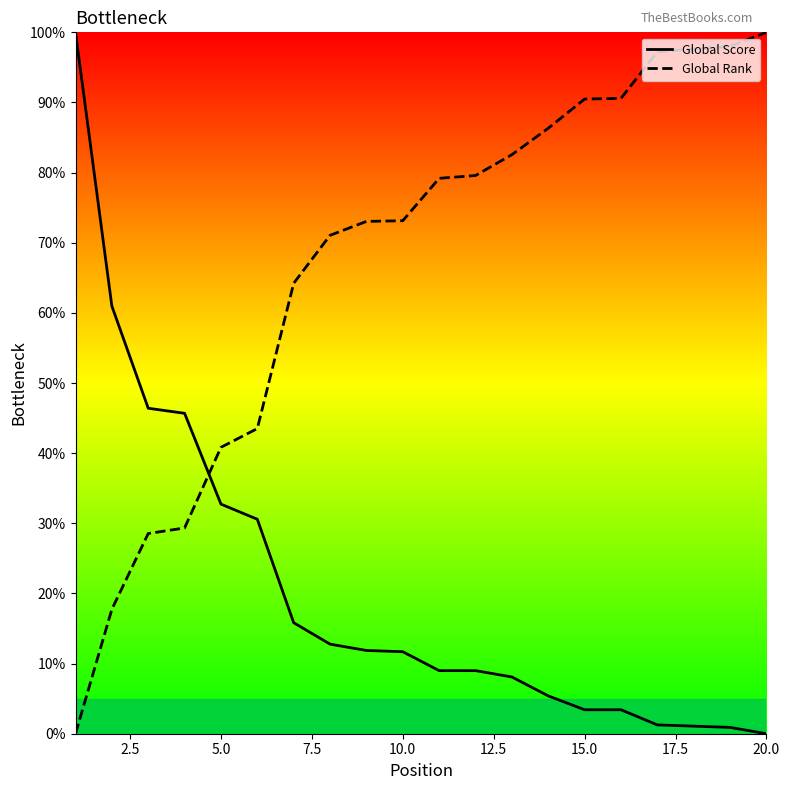

What is the approximate value of Global Rank at 15.0?

90.5